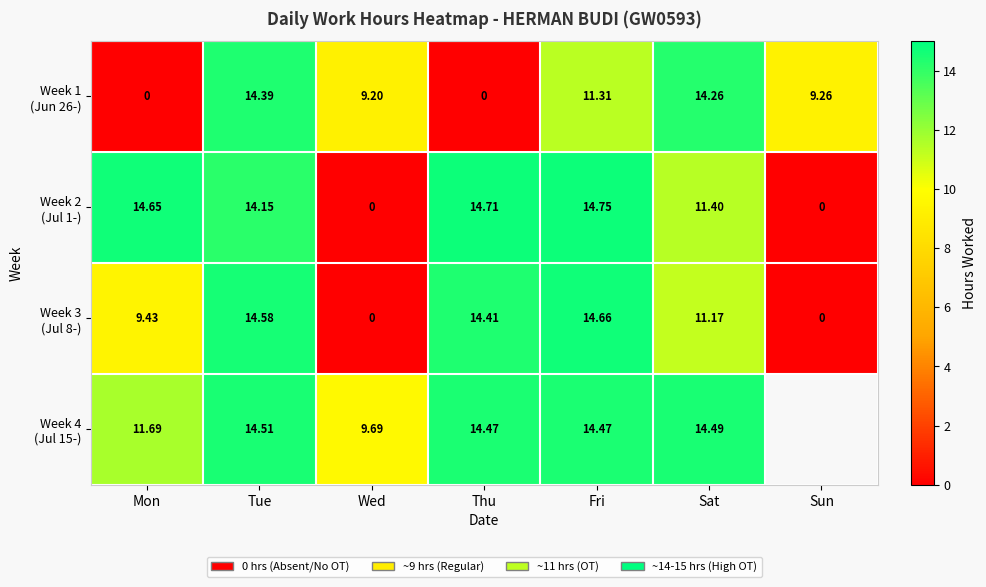

The Week 3 (Jul 8-) series shows 14.6 at Tue. True or false?

True